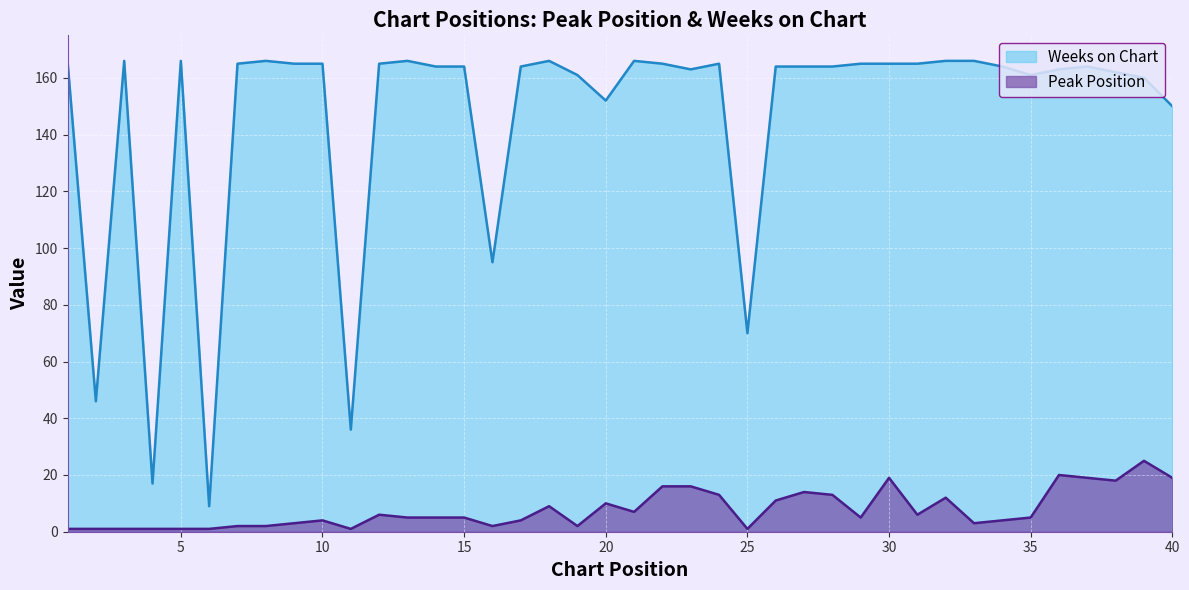

Between 20 and 37, which is larger?

37